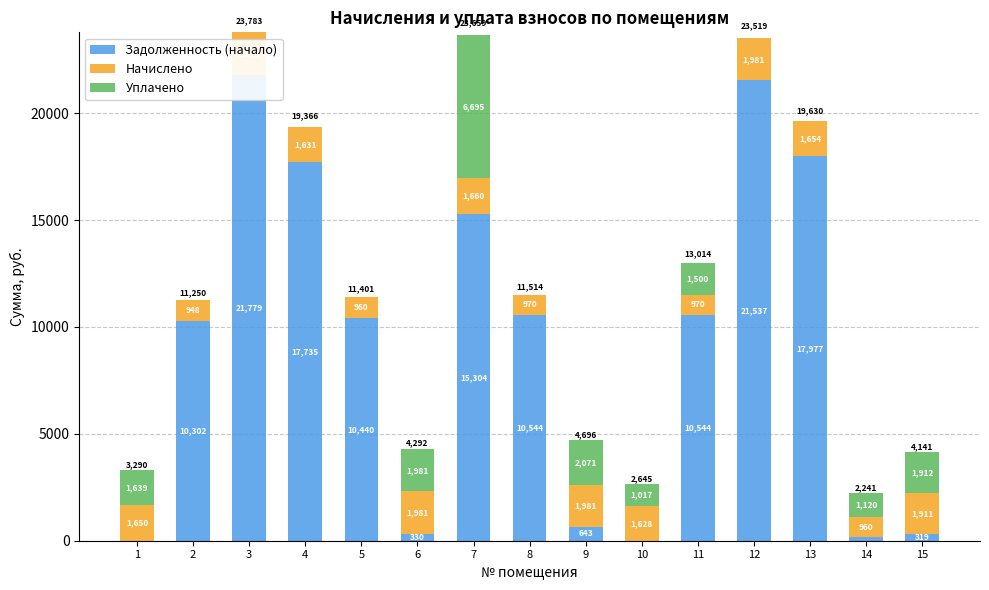

What is the difference between the maximum and minimum values in the Начислено series?

1055.8